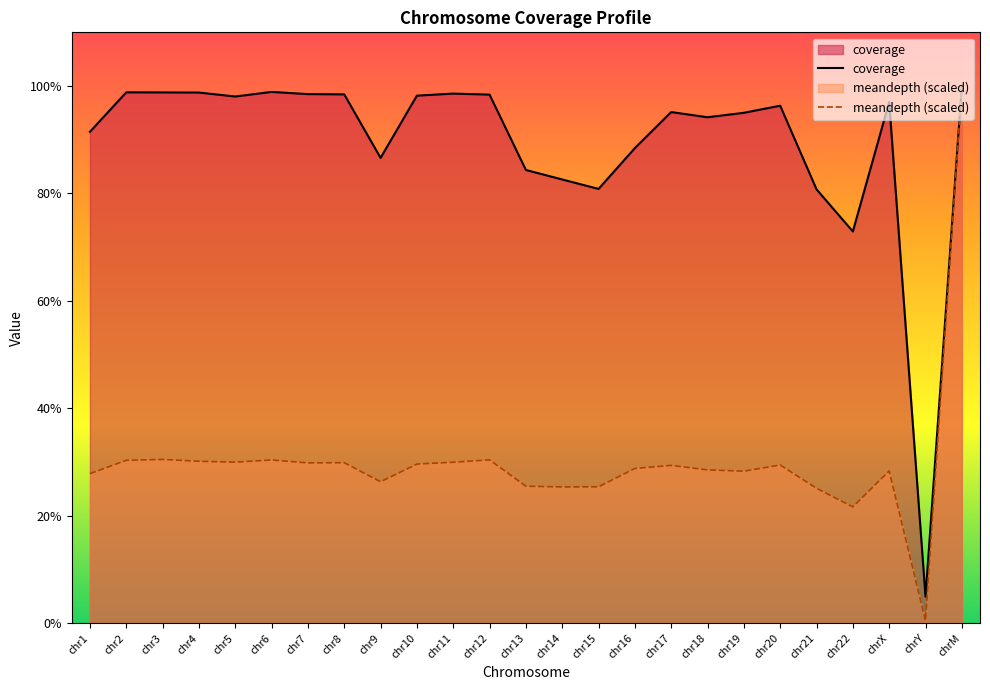

At which label is the value closest to 52?

chr22